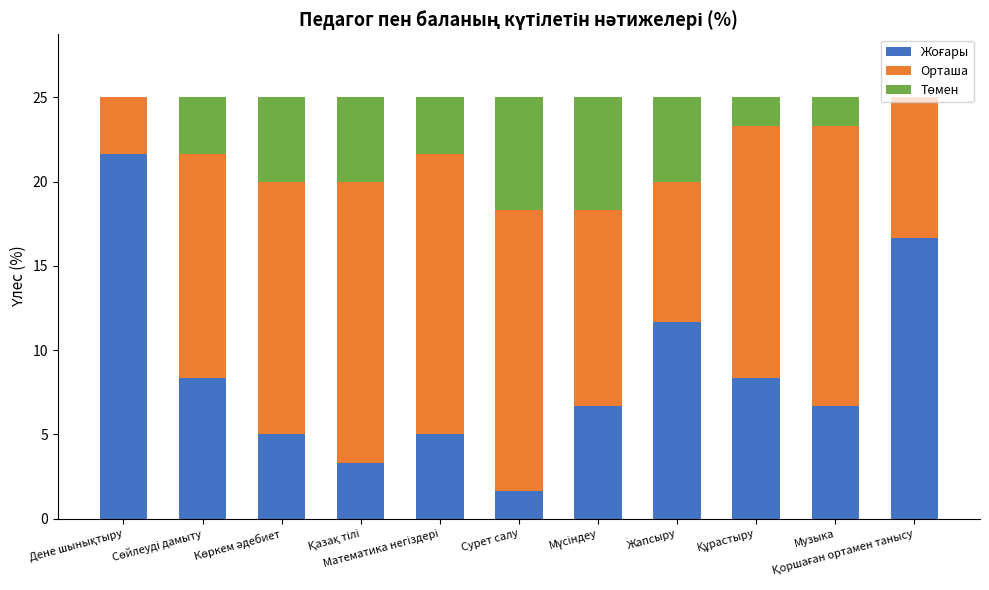

What position from the right is Дене шынықтыру?

11